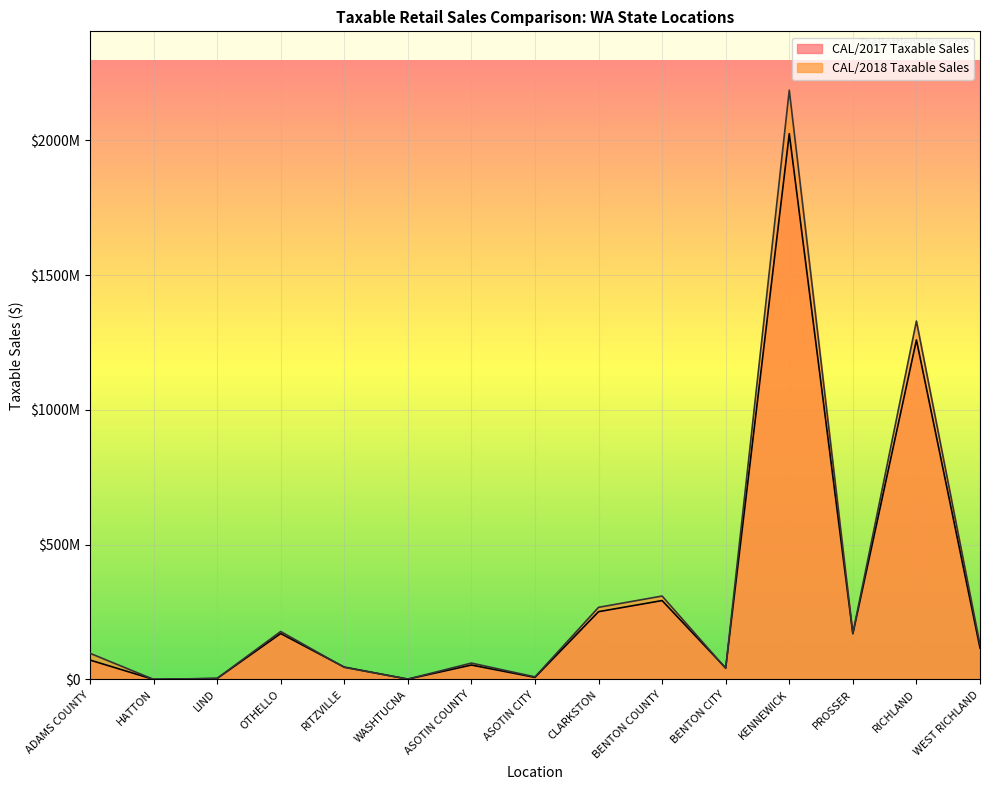

Between which two adjacent categories do CAL/2017 Taxable Sales and CAL/2018 Taxable Sales first intersect?

OTHELLO and RITZVILLE